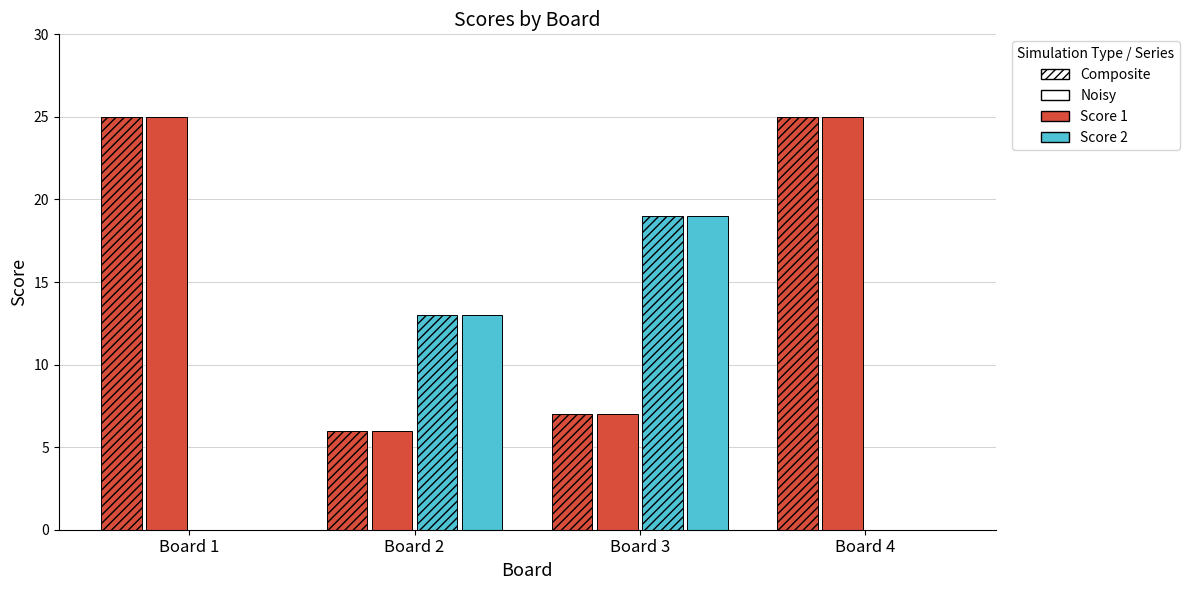

Which label corresponds to the smallest value in the chart?

Board 1